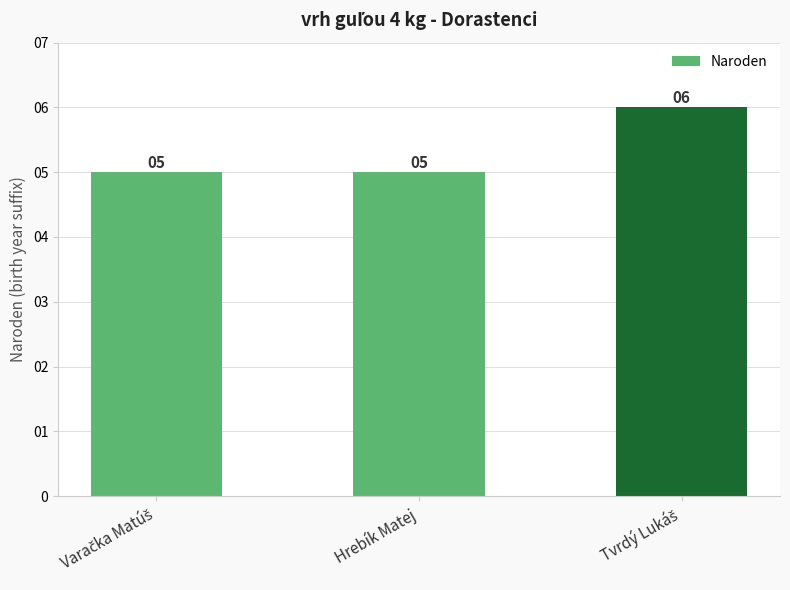

What is the smallest value displayed?

5